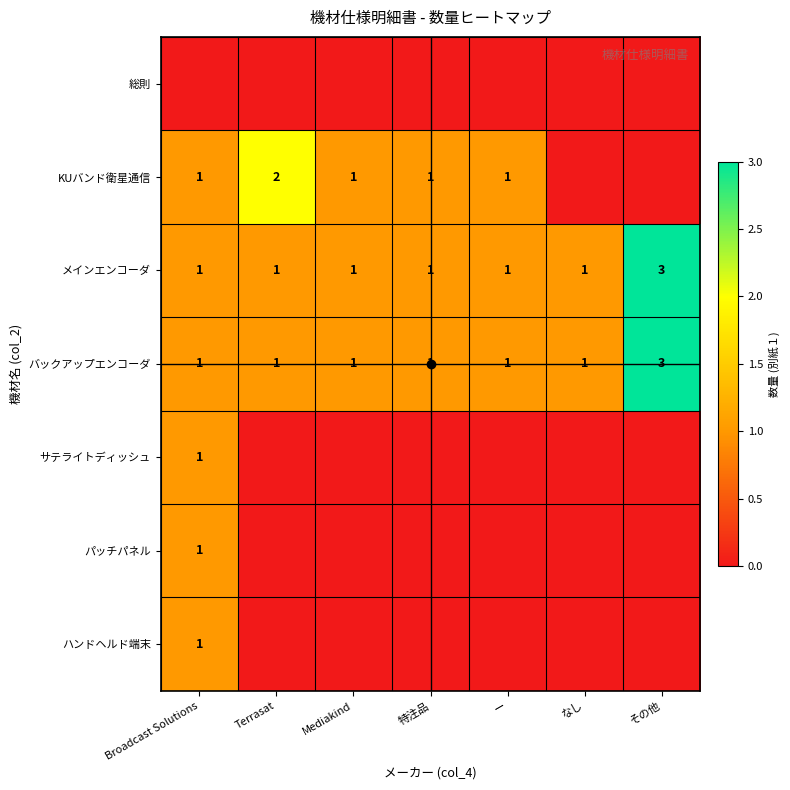

Which series has the largest total across all categories?

メインエンコーダ